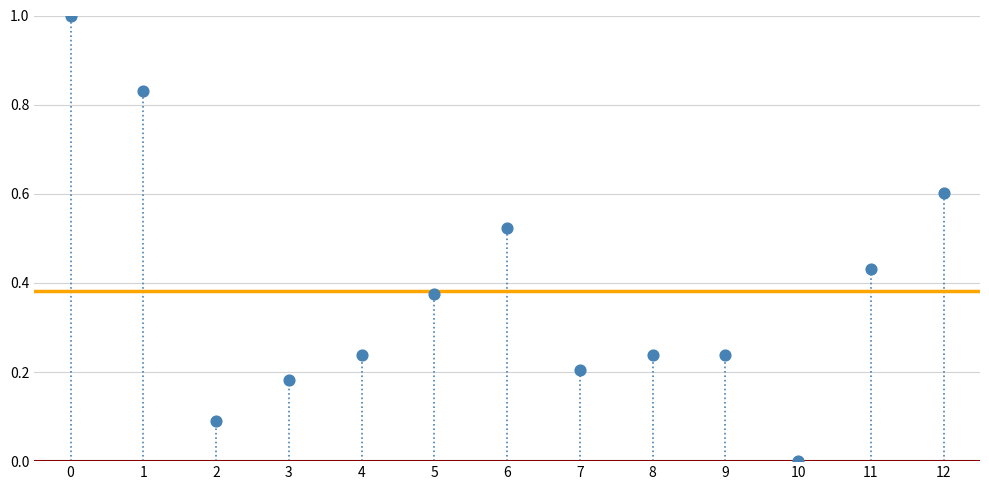

What is the range of Y values (max minus min)?

1.0